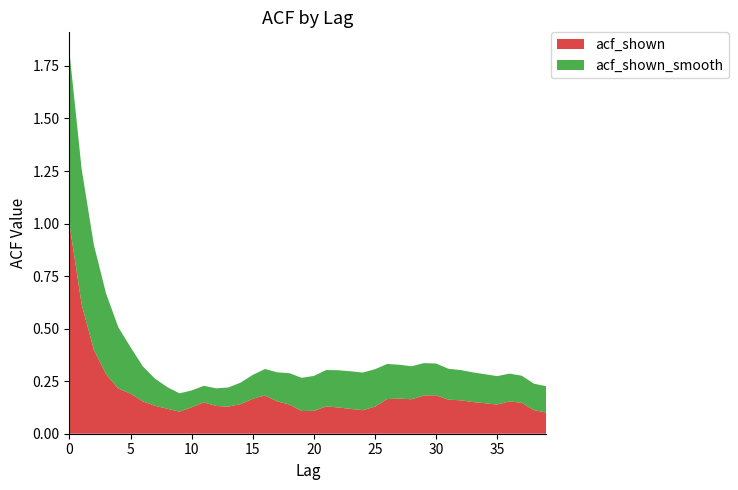

Reading right to left, extract all data points from this chart.

acf_shown: 0.1	0.1	0.1	0.2	0.1	0.1	0.2	0.2	0.2	0.2	0.2	0.2	0.2	0.2	0.1	0.1	0.1	0.1	0.1	0.1	0.1	0.1	0.2	0.2	0.2	0.1	0.1	0.1	0.1	0.1	0.1	0.1	0.1	0.2	0.2	0.2	0.3	0.4	0.6	1.0
acf_shown_smooth: 0.1	0.1	0.1	0.1	0.1	0.1	0.1	0.1	0.1	0.2	0.2	0.2	0.2	0.2	0.2	0.2	0.2	0.2	0.2	0.2	0.2	0.1	0.1	0.1	0.1	0.1	0.1	0.1	0.1	0.1	0.1	0.1	0.1	0.2	0.2	0.3	0.4	0.5	0.6	0.8